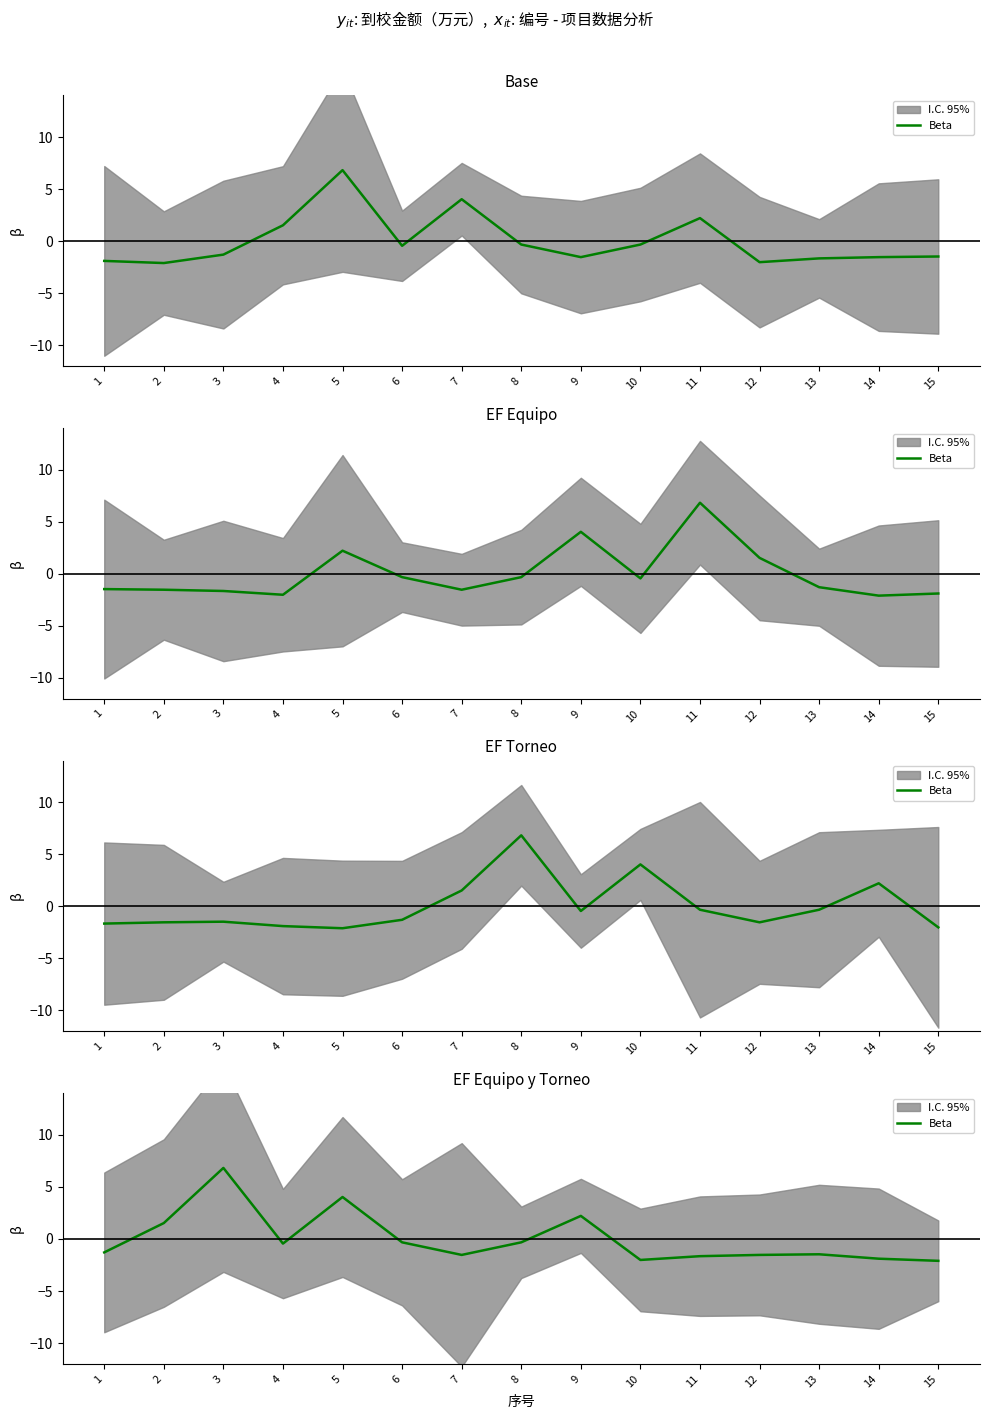

Is it true that the value at 1 is -1.3?

True